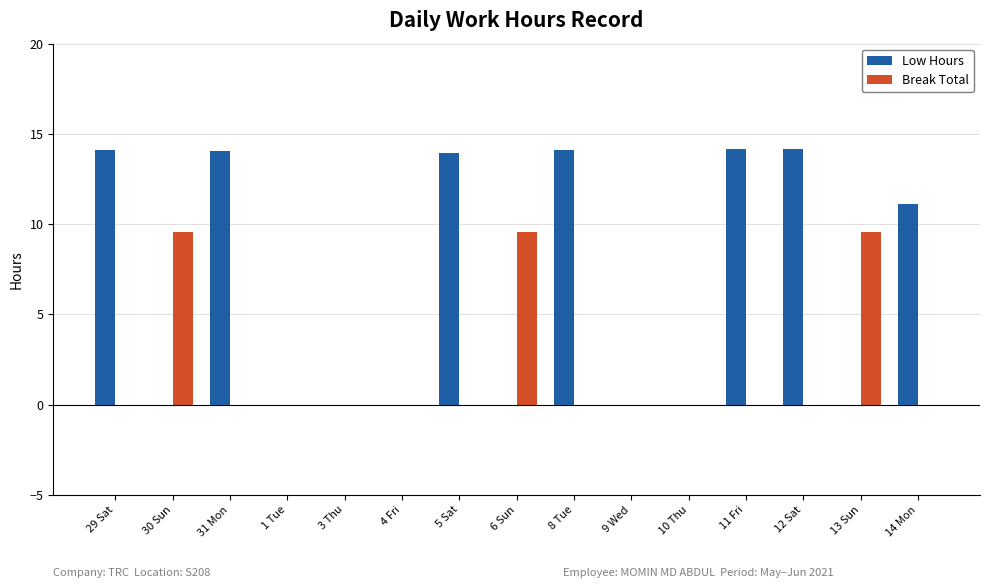

The value of Low Hours at 9 Wed is 0.0. True or false?

True